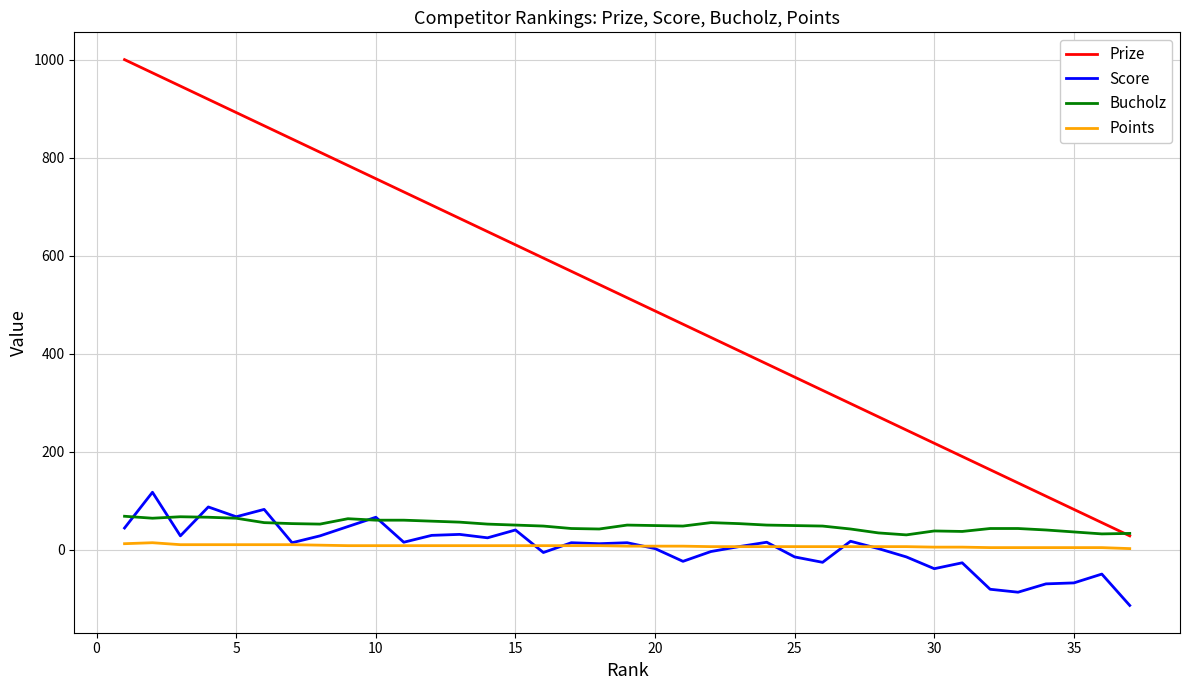

Which series has the largest total across all categories?

Prize